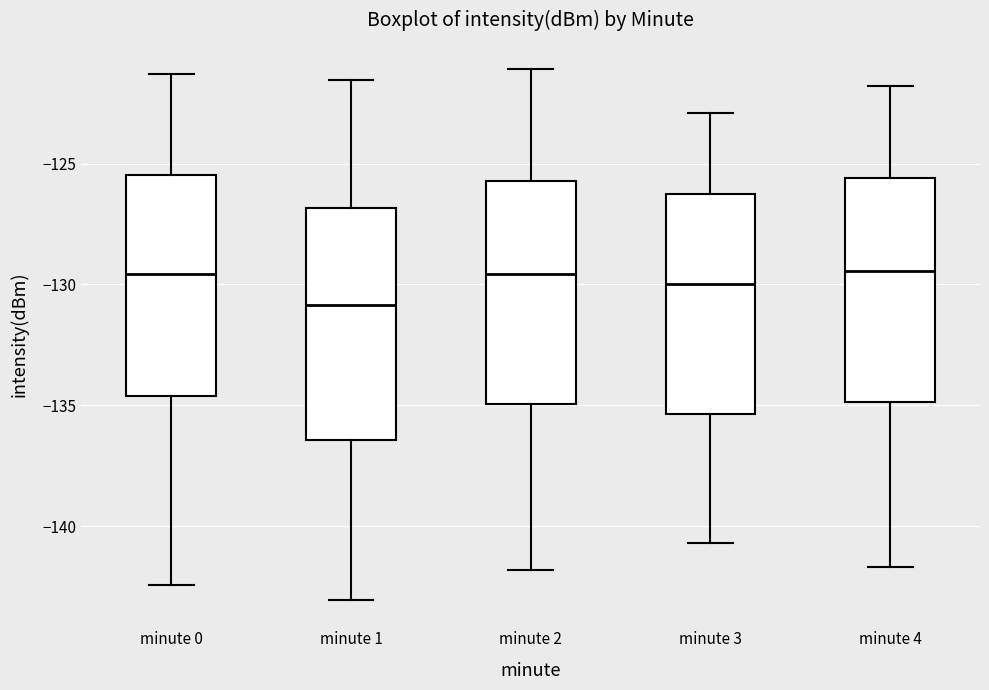

Reading left to right, transcribe this box plot: for each box, give where its median line is, the range the box spans, and where its two whiskers end, as read against the y-axis. The values are not printed on the chart, so give them approximately, as read against the axis.

minute 0: median -129.5, box -134.5 to -125.5, whiskers -142.5 to -121.5
minute 1: median -131.0, box -136.5 to -127.0, whiskers -143.0 to -121.5
minute 2: median -129.5, box -135.0 to -125.5, whiskers -142.0 to -121.0
minute 3: median -130.0, box -135.5 to -126.0, whiskers -140.5 to -123.0
minute 4: median -129.5, box -135.0 to -125.5, whiskers -141.5 to -122.0